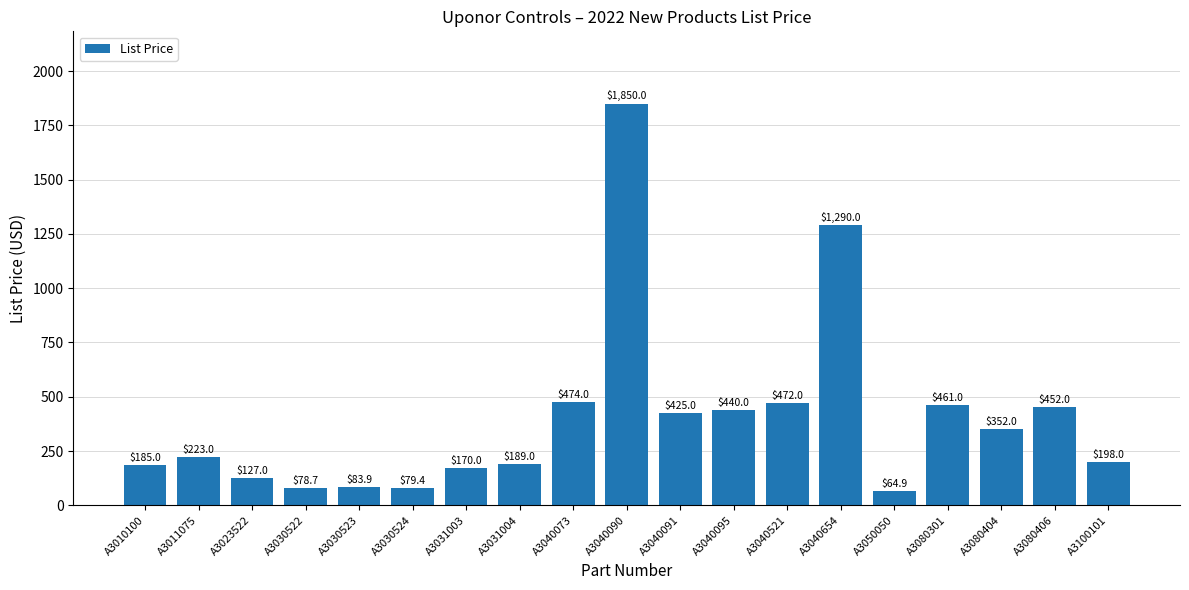

How many values are below 223?

9